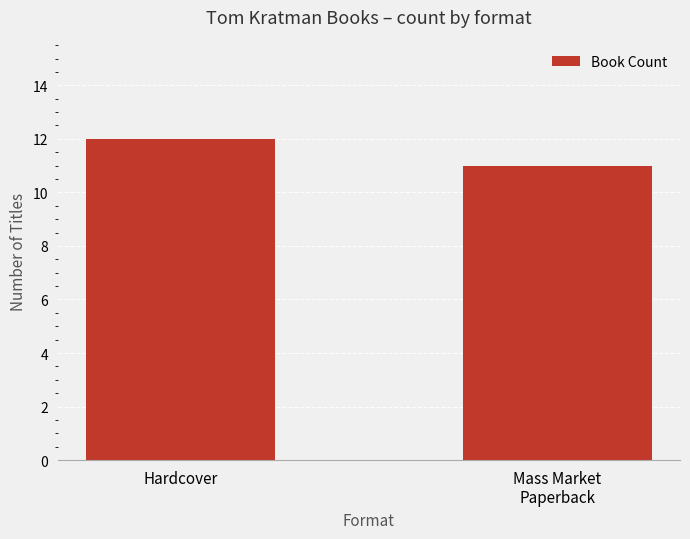

What is the approximate value at Hardcover?

12